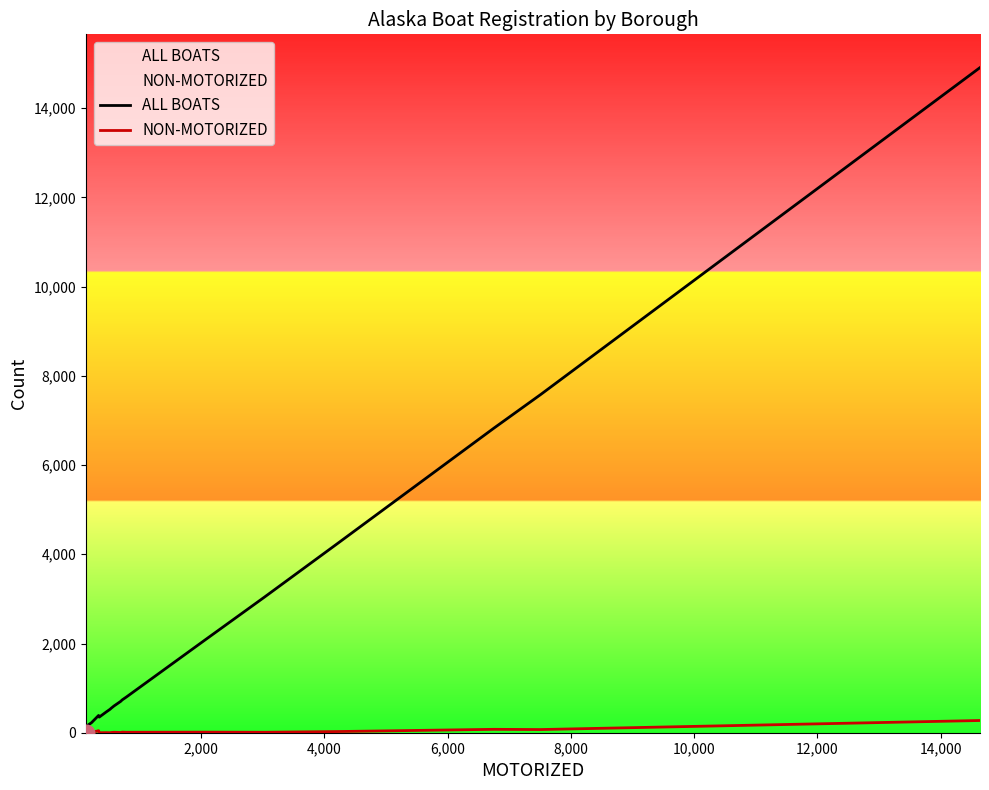

Which series has the widest spread of values?

ALL BOATS